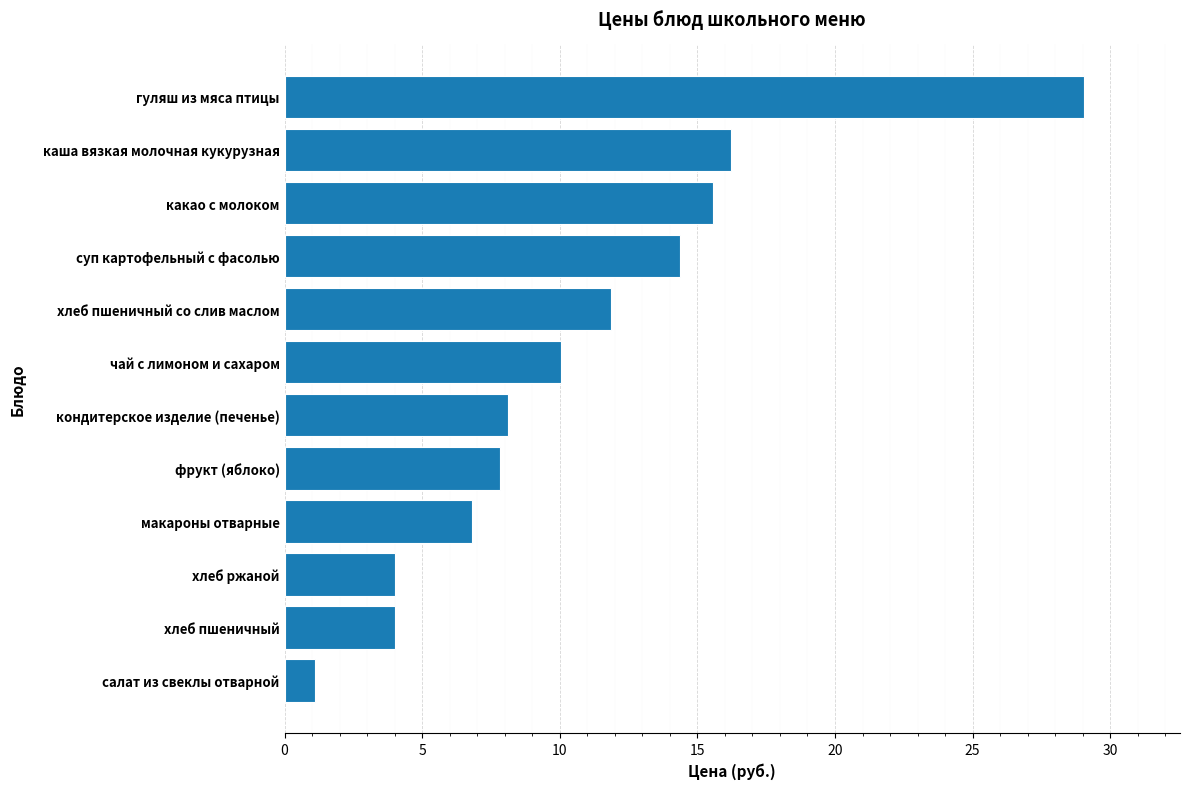

What is the average value?

10.8